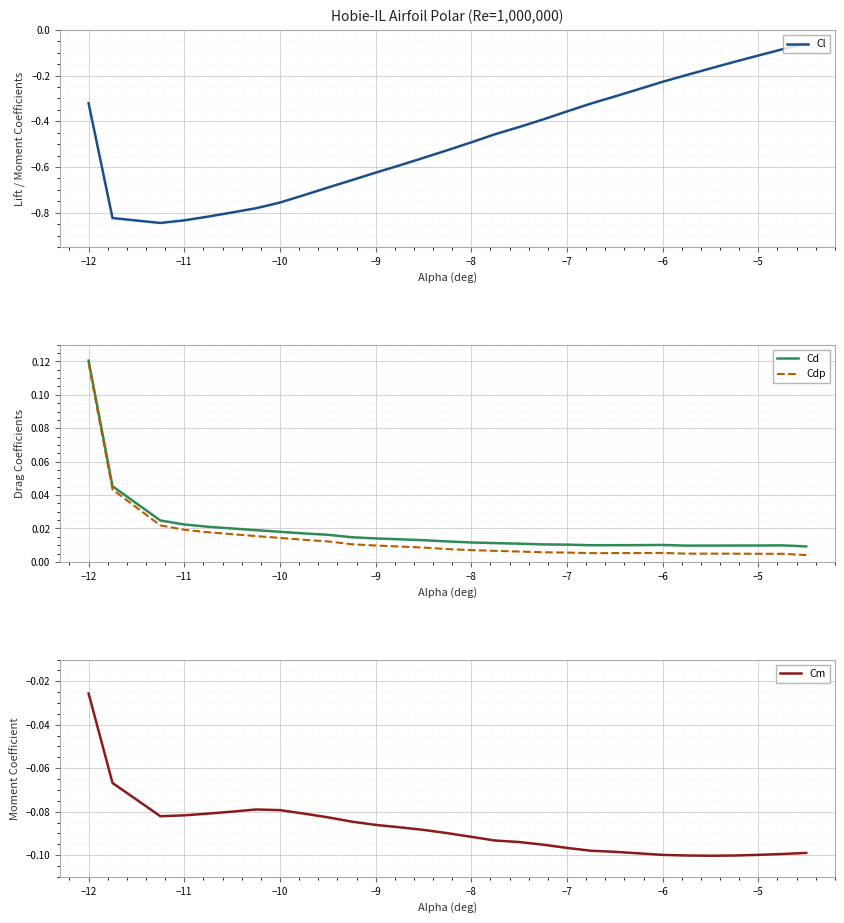

Which series has the largest range (max minus min)?

Cl